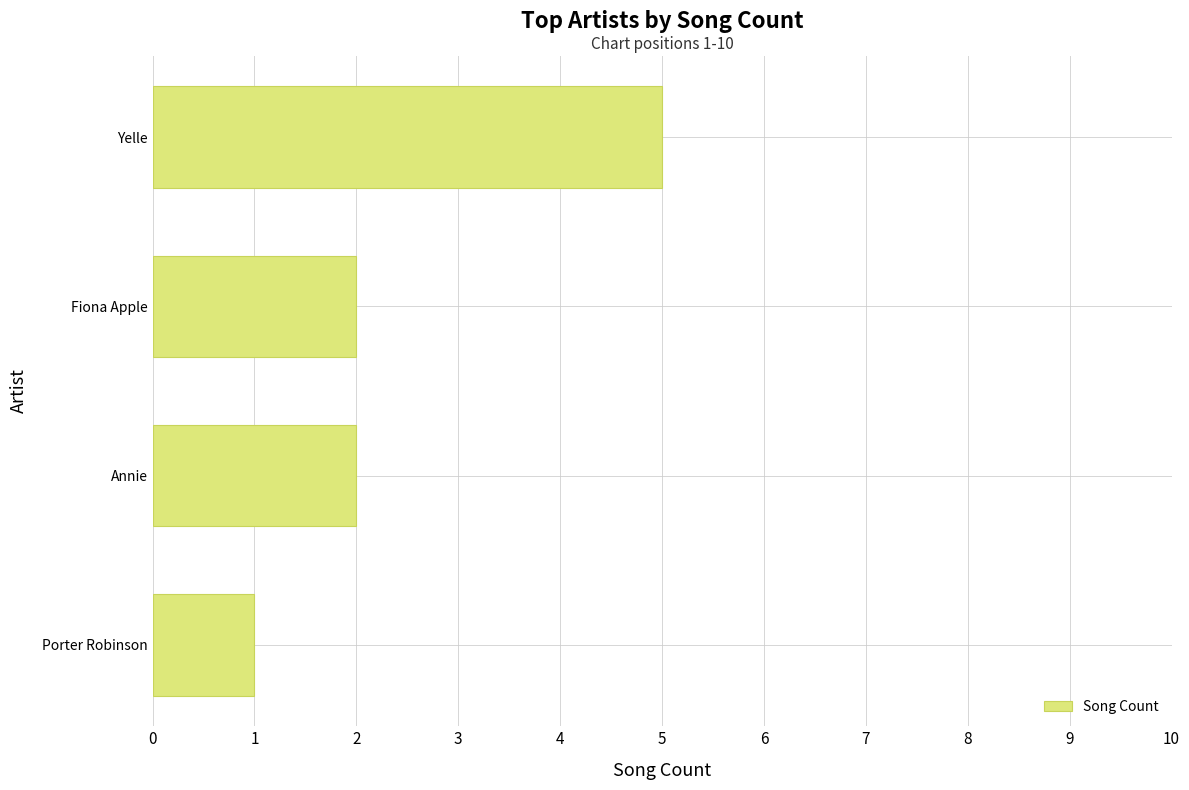

What is the approximate value at Yelle?

5